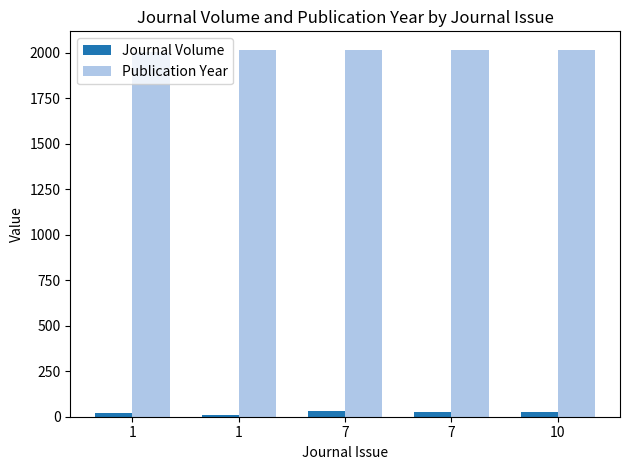

True or false: Publication Year has a value of 2006 at 1.

True